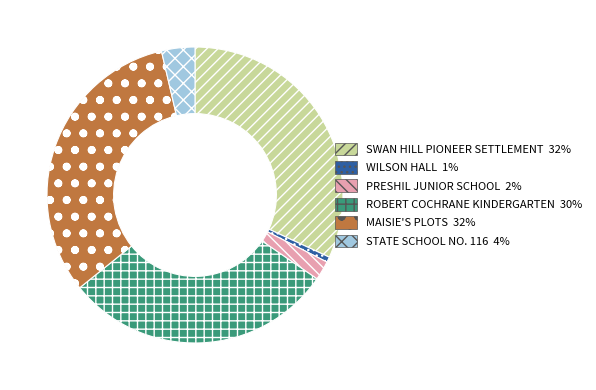

True or false: ROBERT COCHRANE KINDERGARTEN 30% accounts for 30% of the total.

True